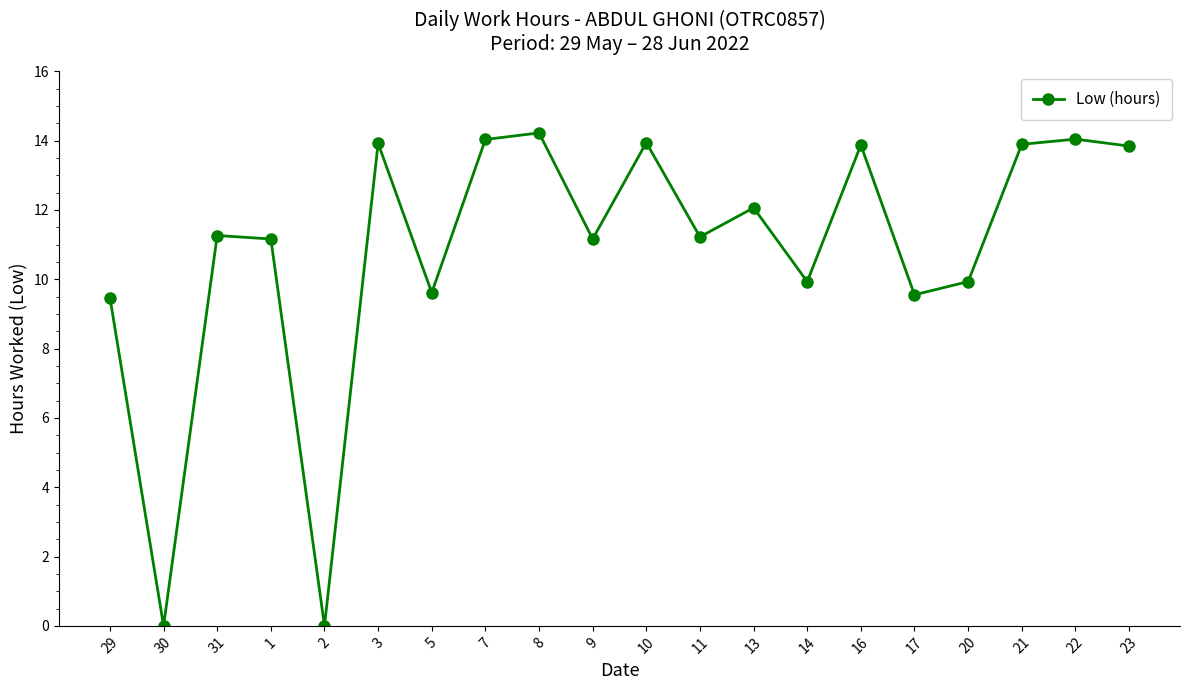

Between 13 and 11, which is larger?

13